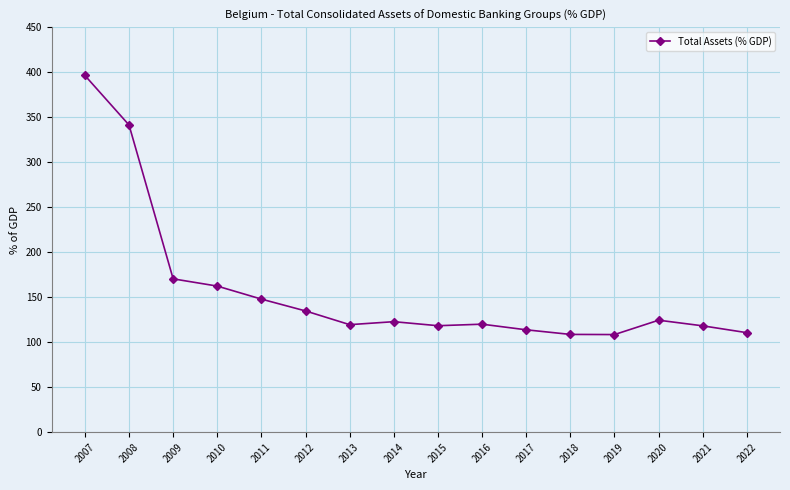

What is the change in value from 2008 to 2020?

-216.9